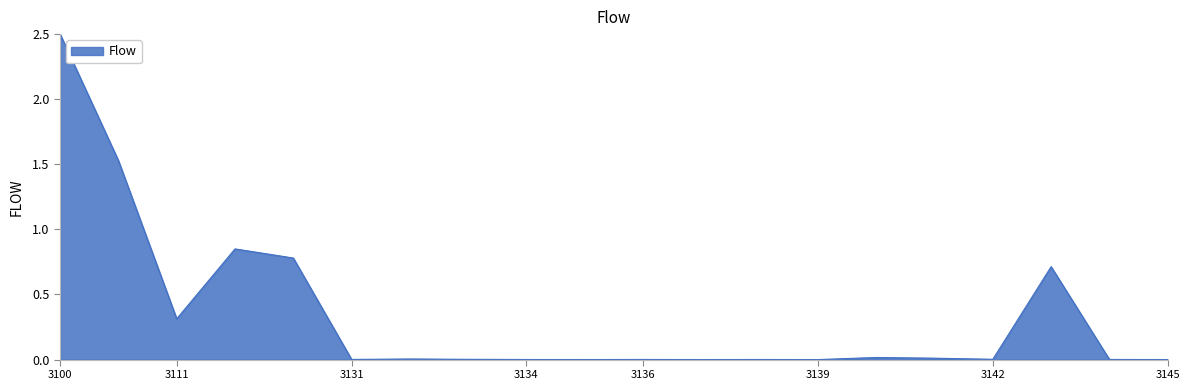

What is the difference between the maximum and minimum values?

2.5